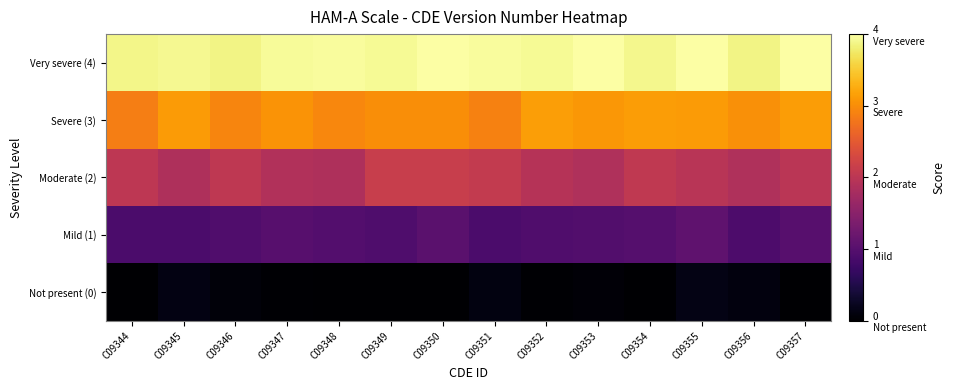

At which category is the sum across all series the highest?

C09355